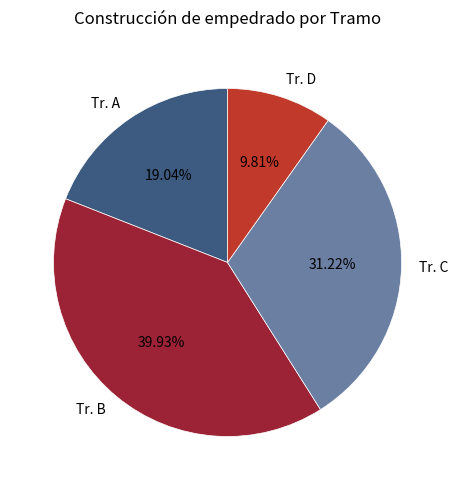

What percentage is the Tr. C slice, to the nearest percent?

31%